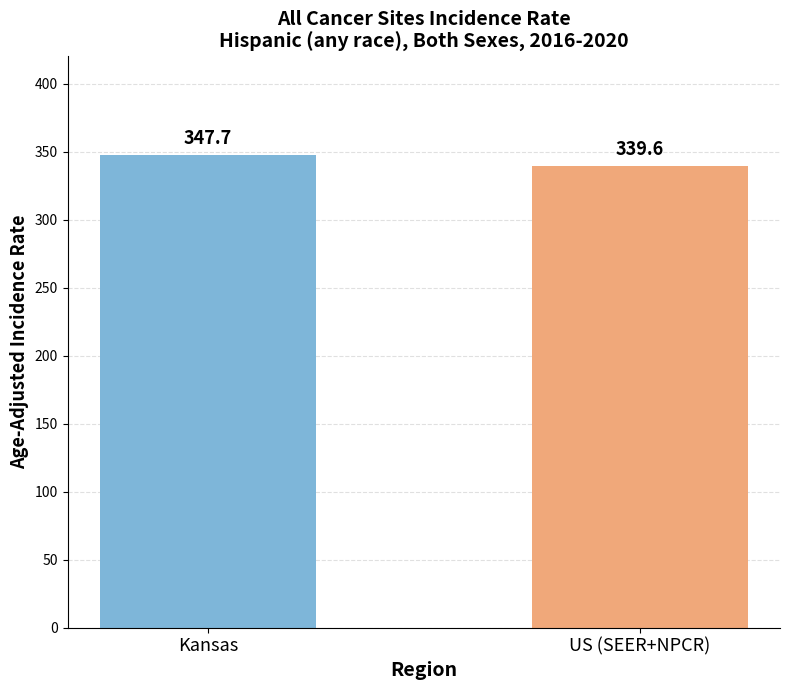

The value at US (SEER+NPCR) is 132.9. True or false?

False